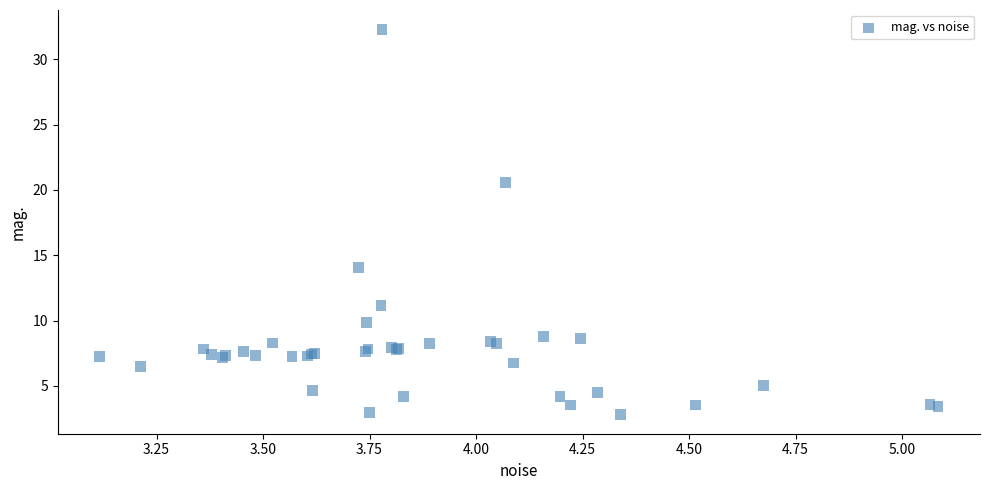

What Y value in the scatter plot is closest to 17?

14.0